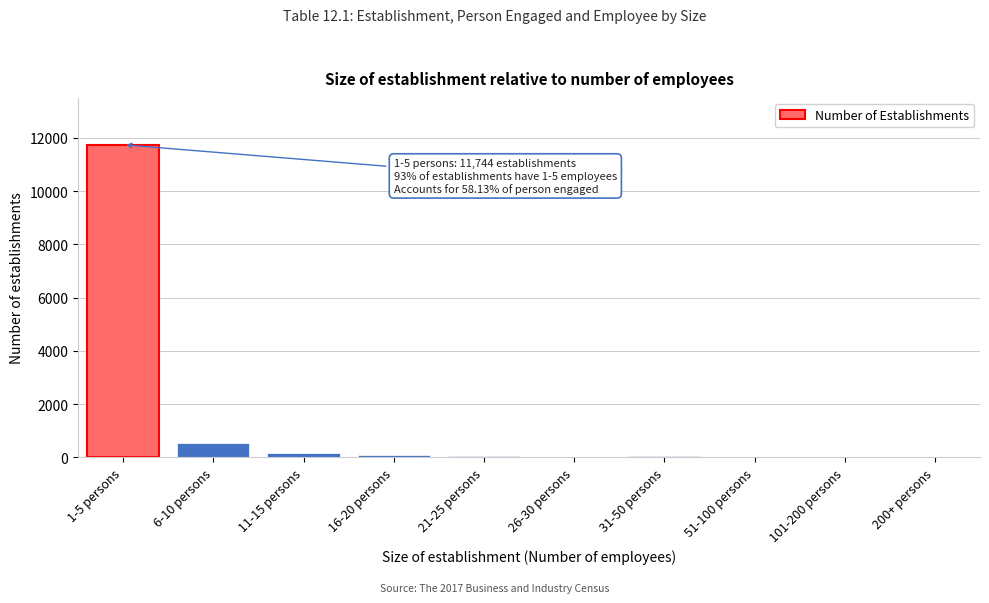

Where is the data nearest to the value 5874?

6-10 persons